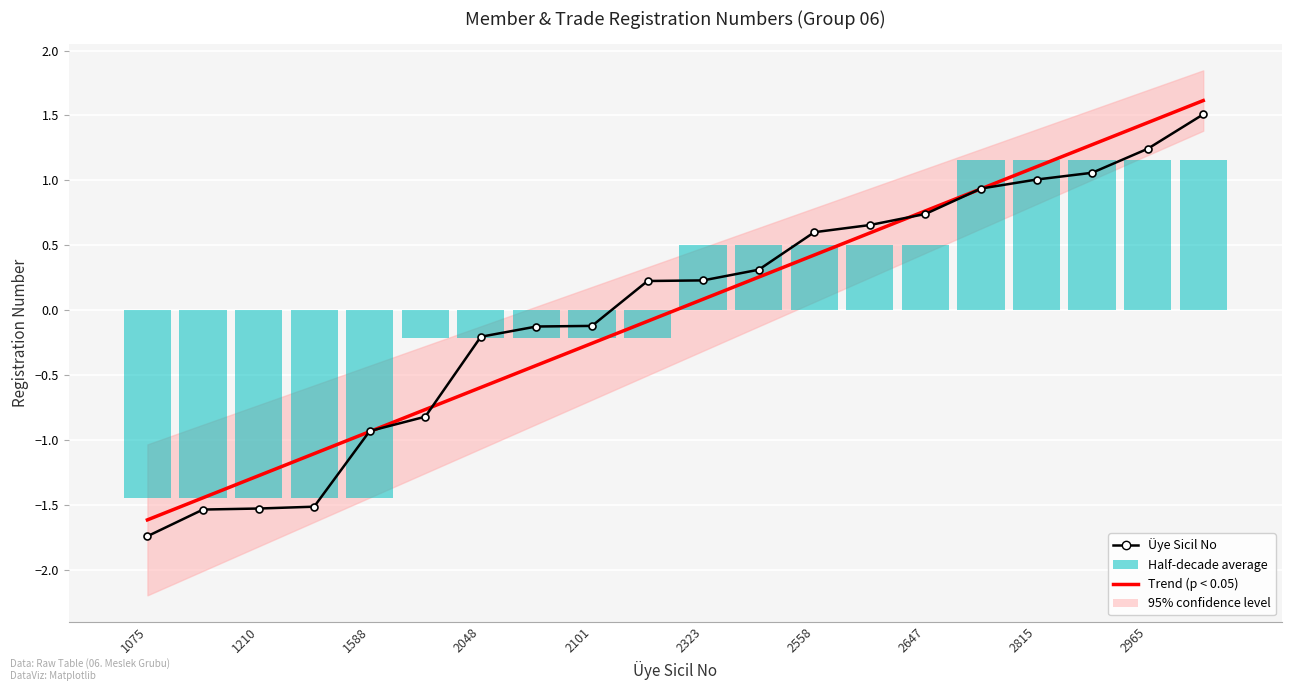

Count the number of categories in the chart.

20